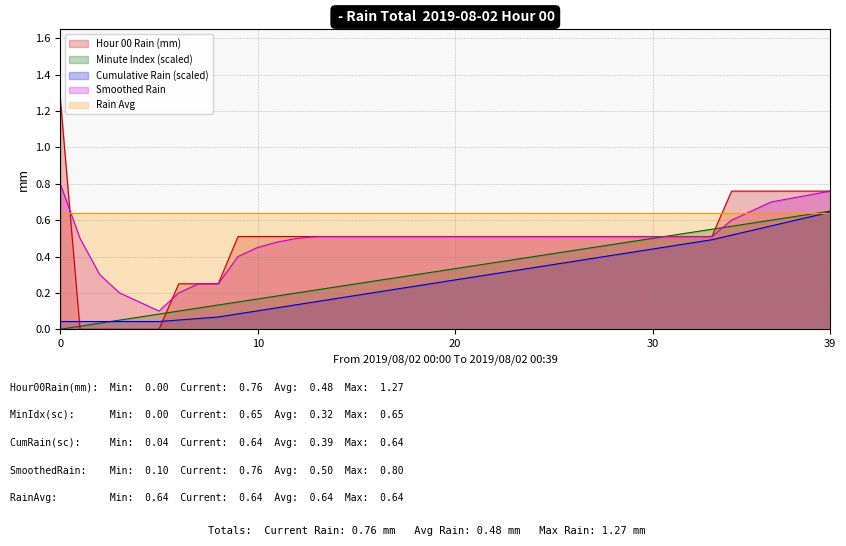

Is it true that Hour 00 Rain (mm) equals 1.3 at 0?

True